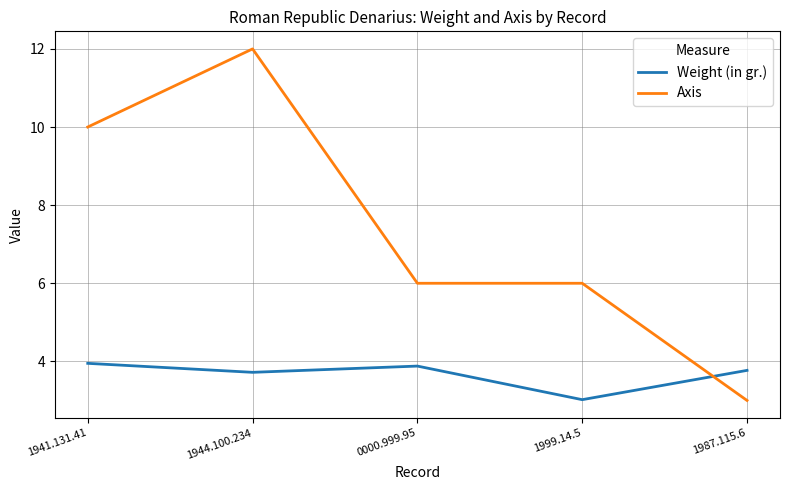

How many lines are shown in the chart?

2